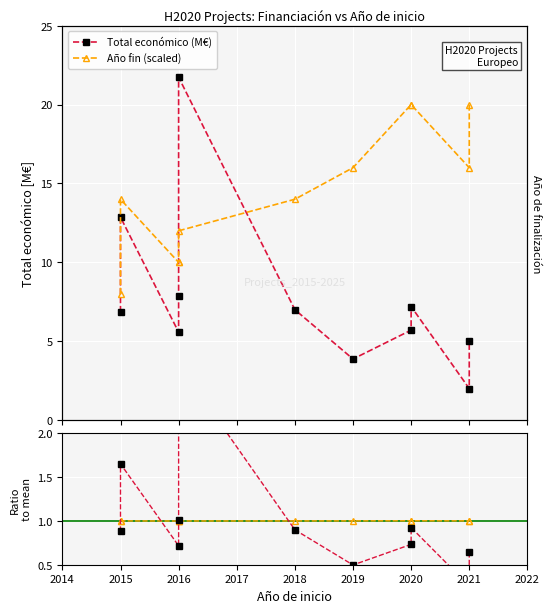

True or false: Econ / mean(Econ) and Año fin (scaled) intersect in this chart.

False